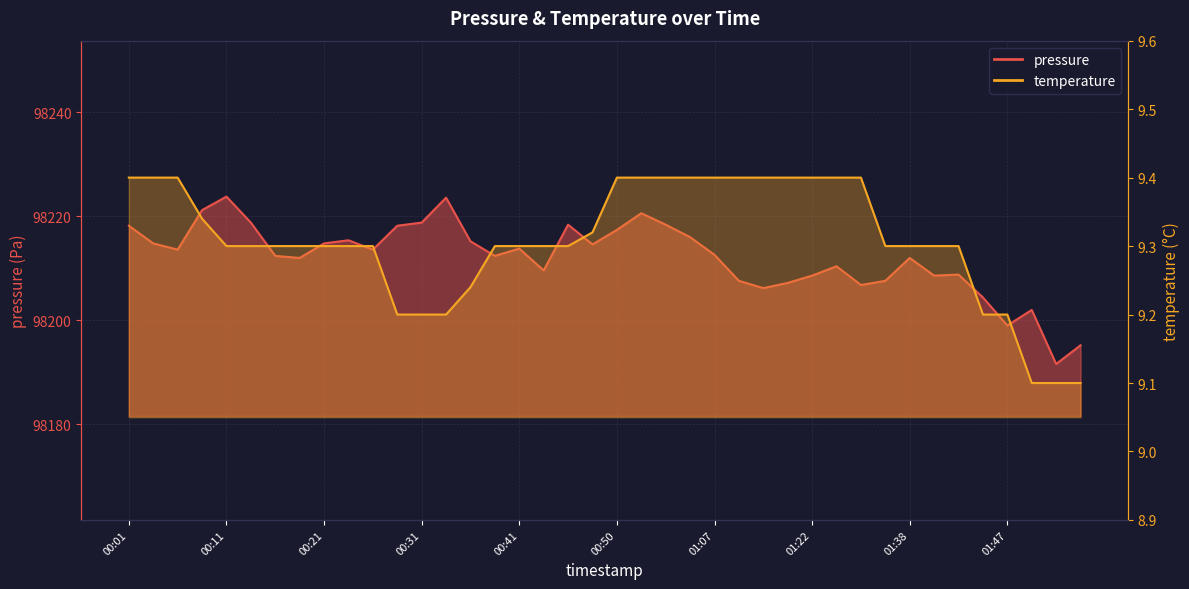

What is the average value of the pressure series?

98212.1